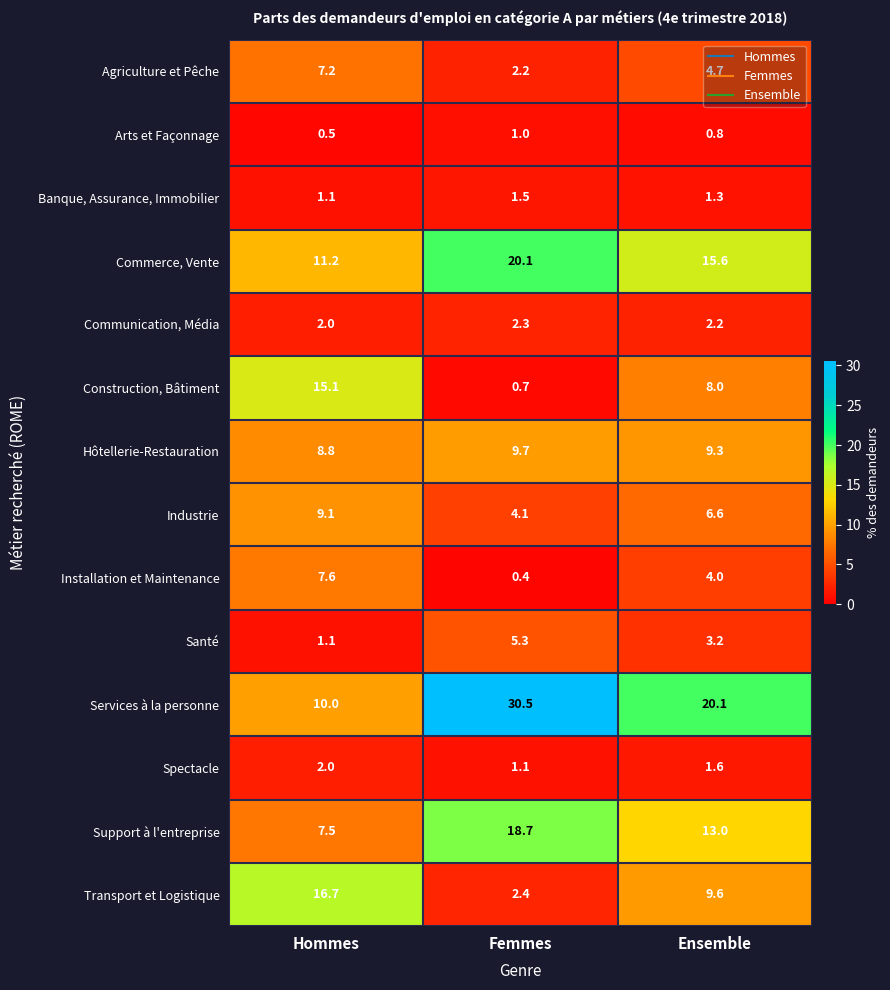

Is the value of Banque, Assurance, Immobilier at Femmes greater than the value of Hôtellerie-Restauration at Ensemble?

No